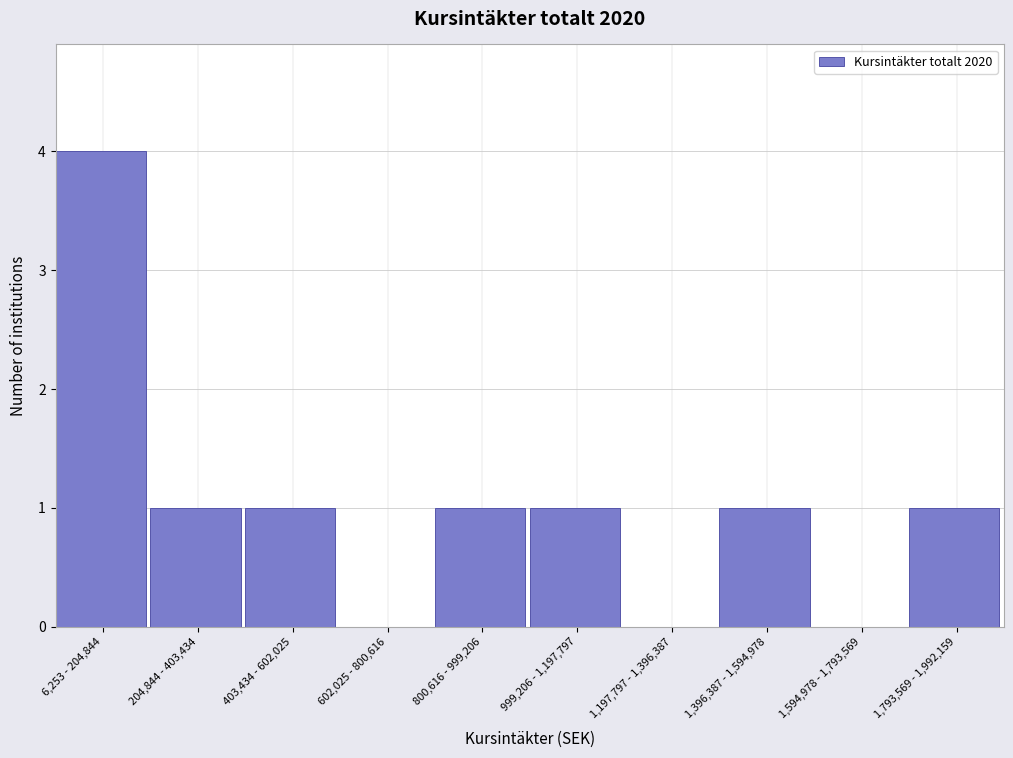

Reading left to right, transcribe all the data shown in this chart.

6,253 - 204,844=4	204,844 - 403,434=1	403,434 - 602,025=1	602,025 - 800,616=0	800,616 - 999,206=1	999,206 - 1,197,797=1	1,197,797 - 1,396,387=0	1,396,387 - 1,594,978=1	1,594,978 - 1,793,569=0	1,793,569 - 1,992,159=1